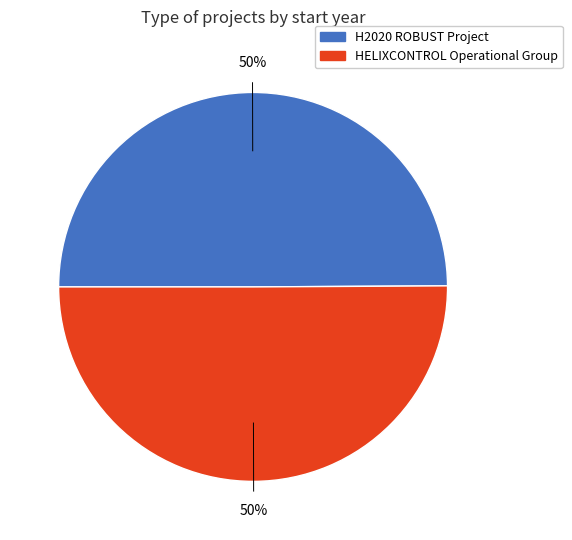

What is the ratio of the value at H2020 ROBUST Project to the value at HELIXCONTROL Operational Group?

1.0